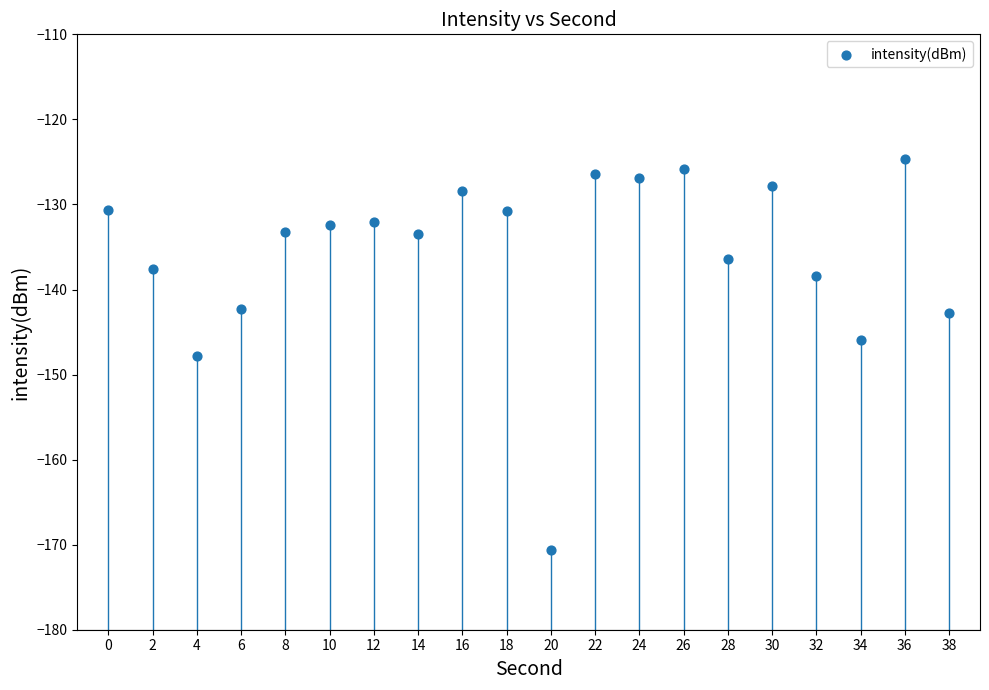

What is the range of Y values (max minus min)?

46.0